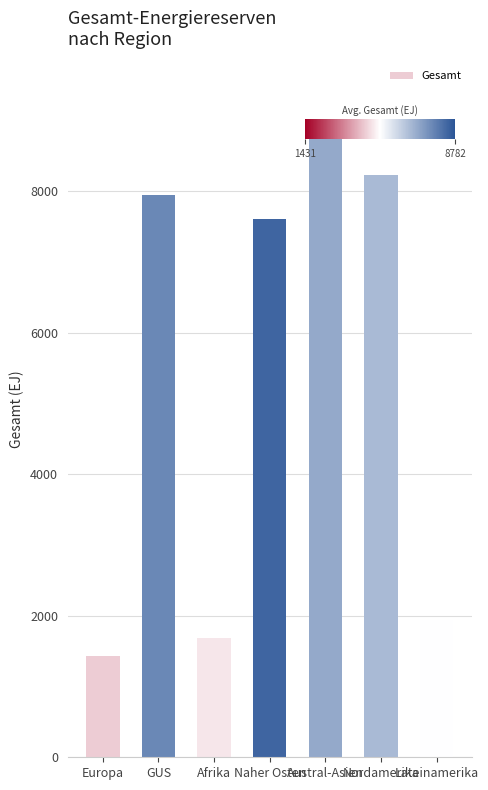

Count the number of data series in this chart.

1